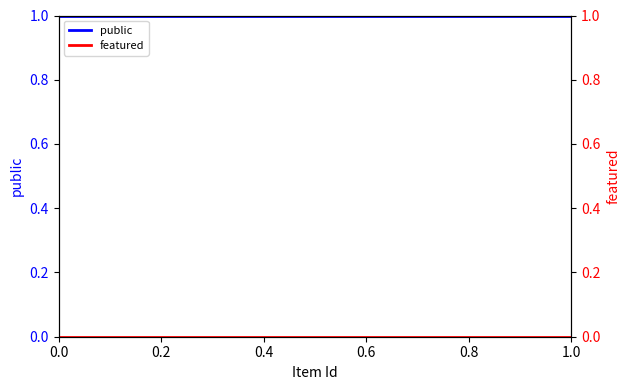

What are all the series names shown in the legend?

public, featured